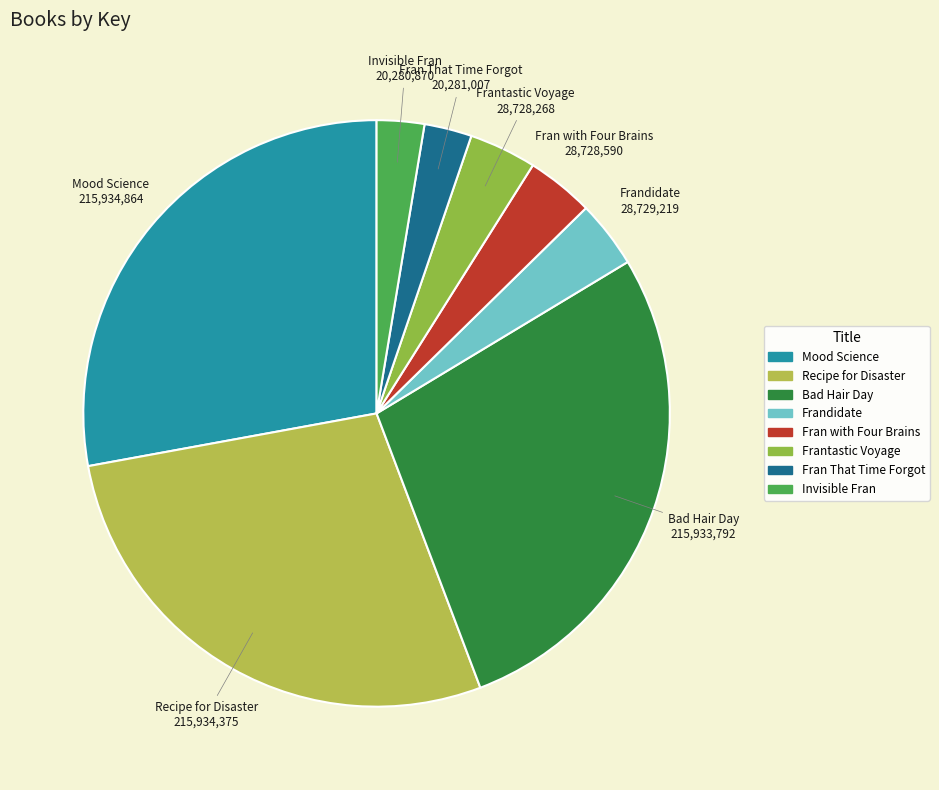

Does Recipe for Disaster represent more than half of the total?

No